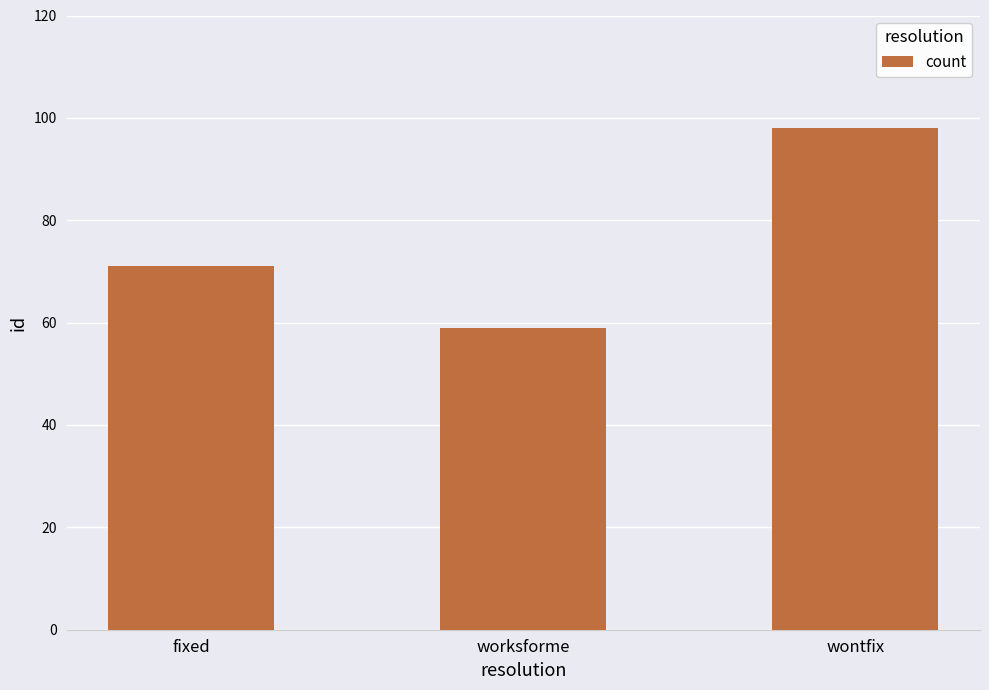

What is the average value?

76